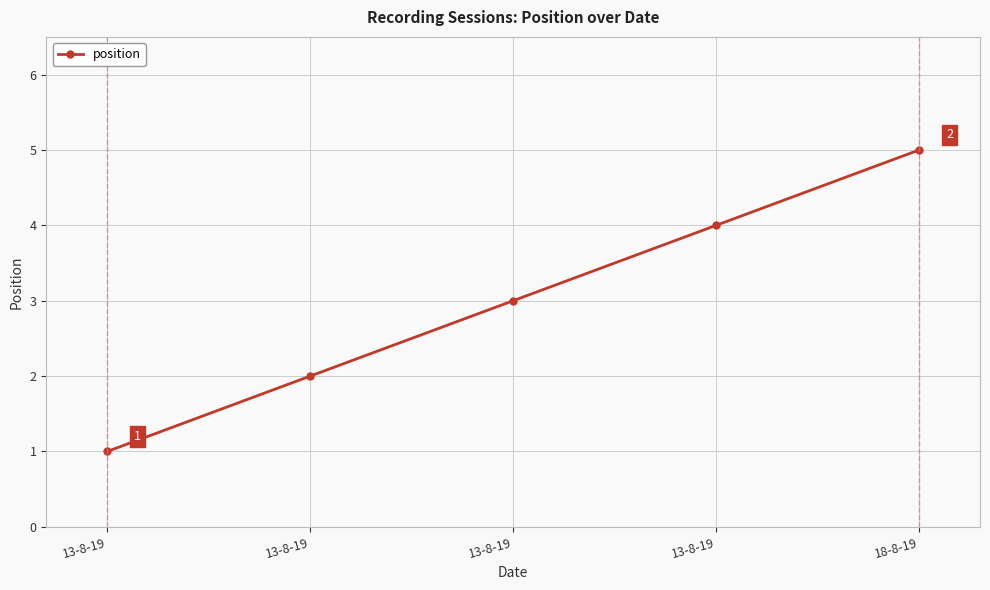

List the labels in order of value, smallest first.

13-8-19, 13-8-19, 13-8-19, 13-8-19, 18-8-19